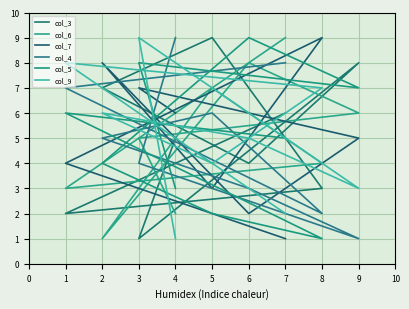

Which has a higher value, 6 or 3?

6